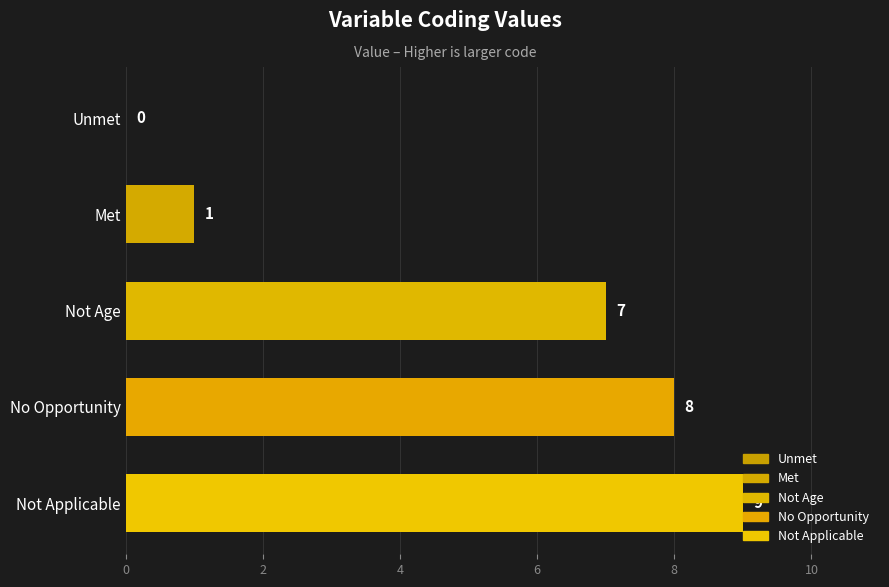

What is the maximum value shown in the chart?

9